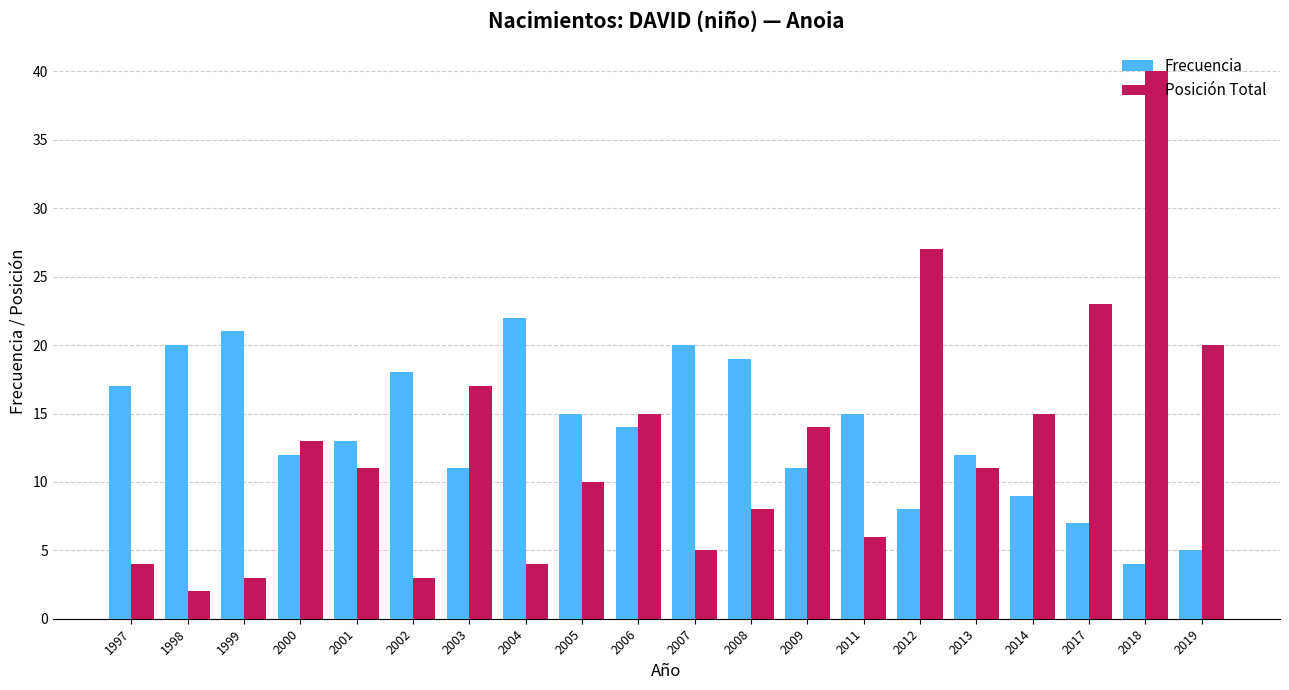

Which series has the largest total across all categories?

Frecuencia